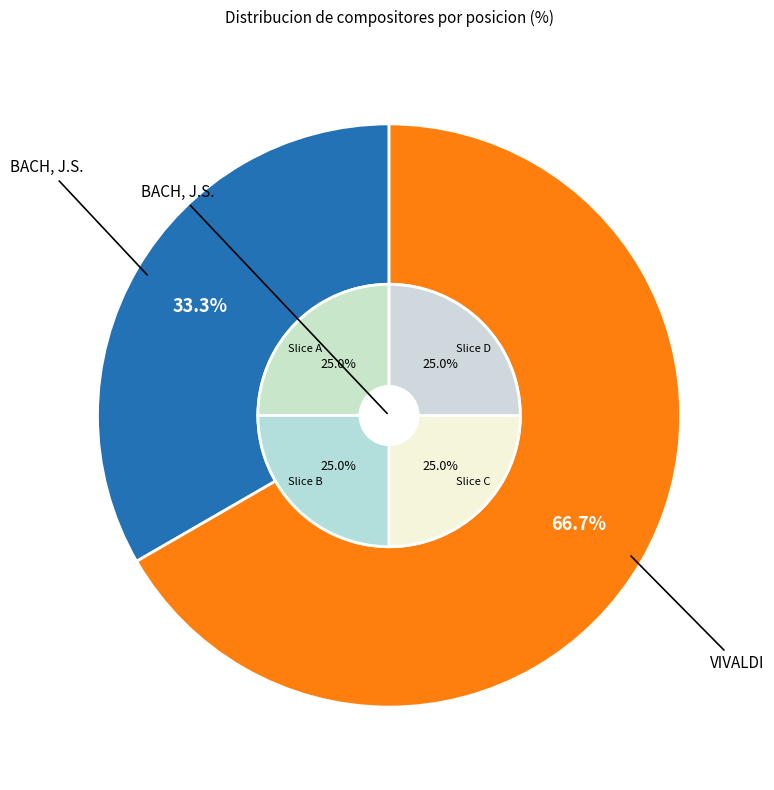

What percentage is NOT represented by VIVALDI?

33.3%